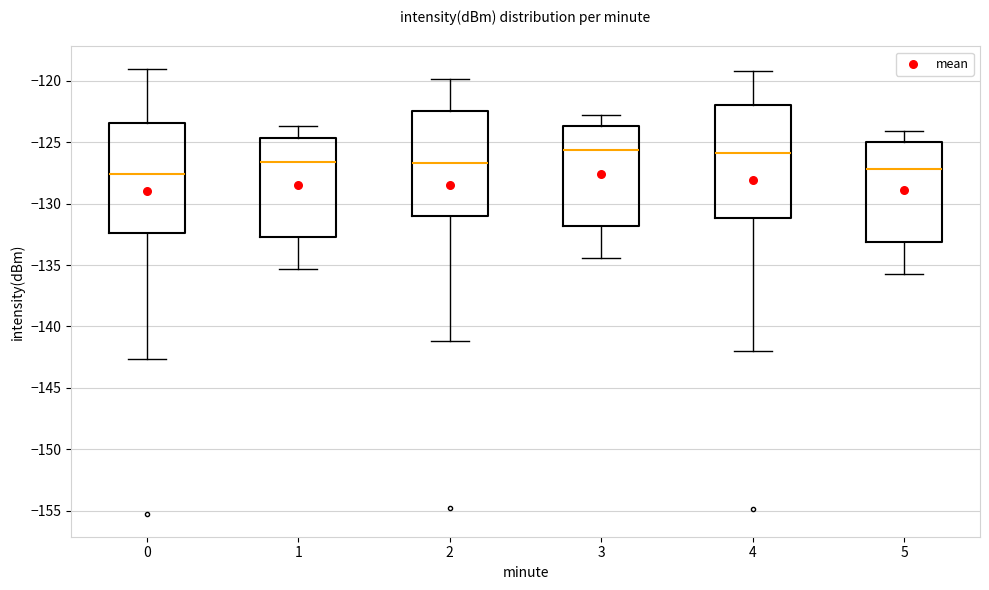

Reading left to right, transcribe this box plot: for each box, give where its median line is, the range the box spans, and where its two whiskers end, as read against the y-axis. The values are not printed on the chart, so give them approximately, as read against the axis.

0: median -127.5, box -132.5 to -123.5, whiskers -142.5 to -119.0
1: median -126.5, box -132.5 to -124.5, whiskers -135.5 to -123.5
2: median -126.5, box -131.0 to -122.5, whiskers -141.0 to -120.0
3: median -125.5, box -132.0 to -123.5, whiskers -134.5 to -123.0
4: median -126.0, box -131.0 to -122.0, whiskers -142.0 to -119.0
5: median -127.0, box -133.0 to -125.0, whiskers -135.5 to -124.0